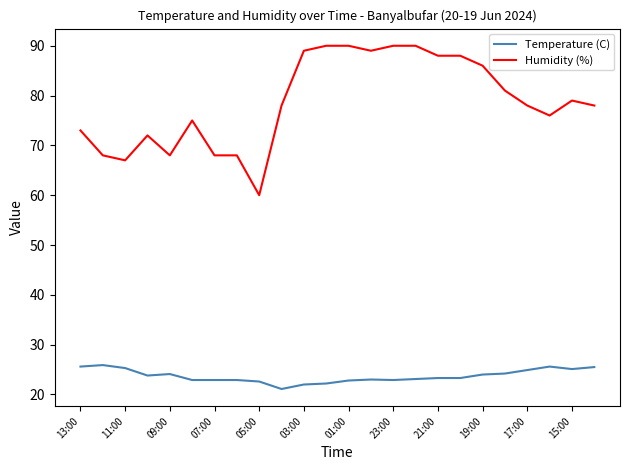

Which series has the widest spread of values?

Humidity (%)